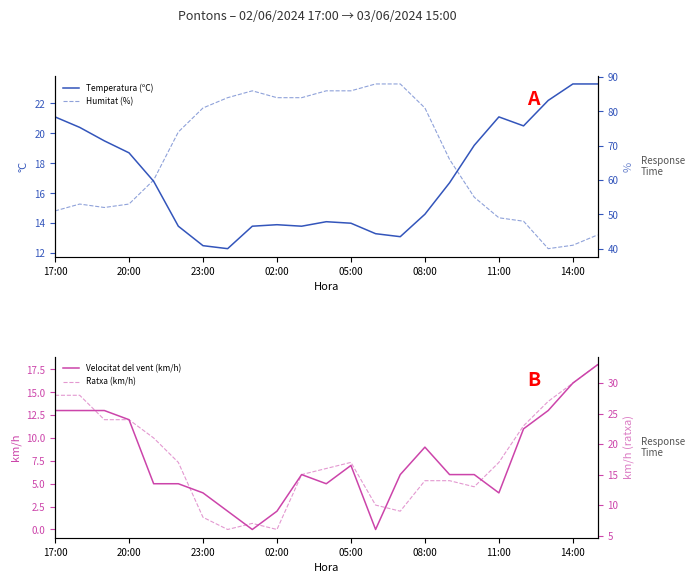

True or false: Temperatura (ºC) and Velocitat del vent (km/h) intersect in this chart.

False